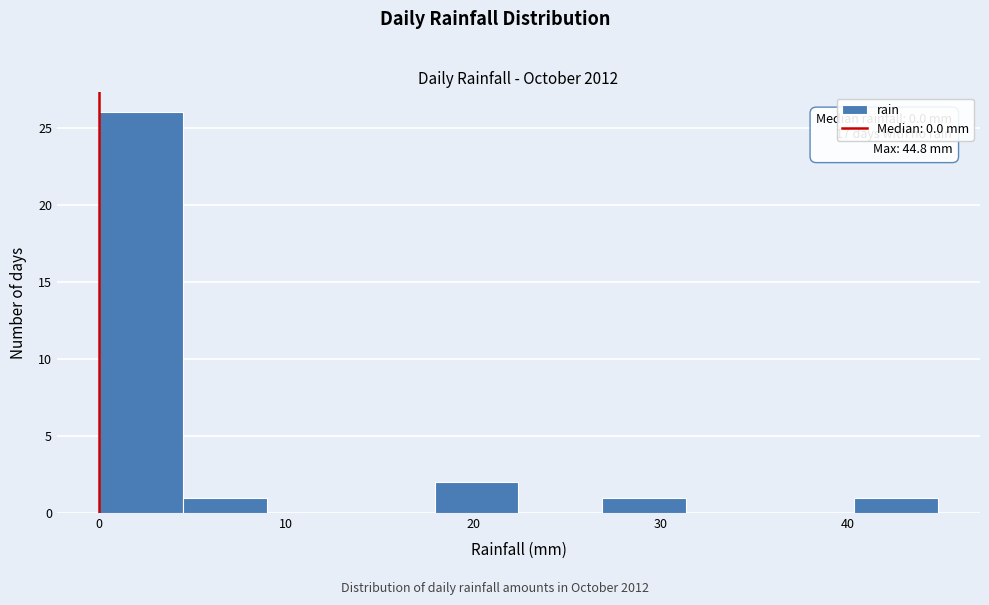

Which range on the x-axis has the tallest bar?

0 to 4